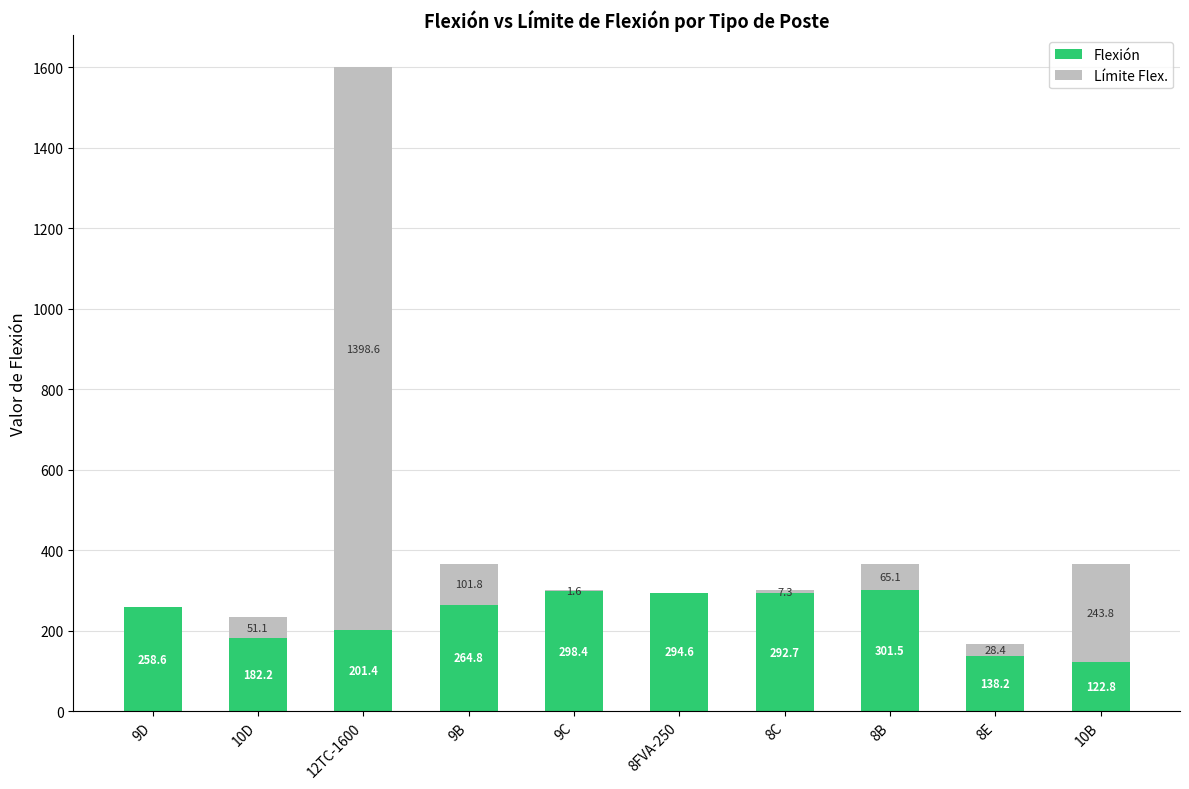

At which category is the sum across all series the highest?

12TC-1600